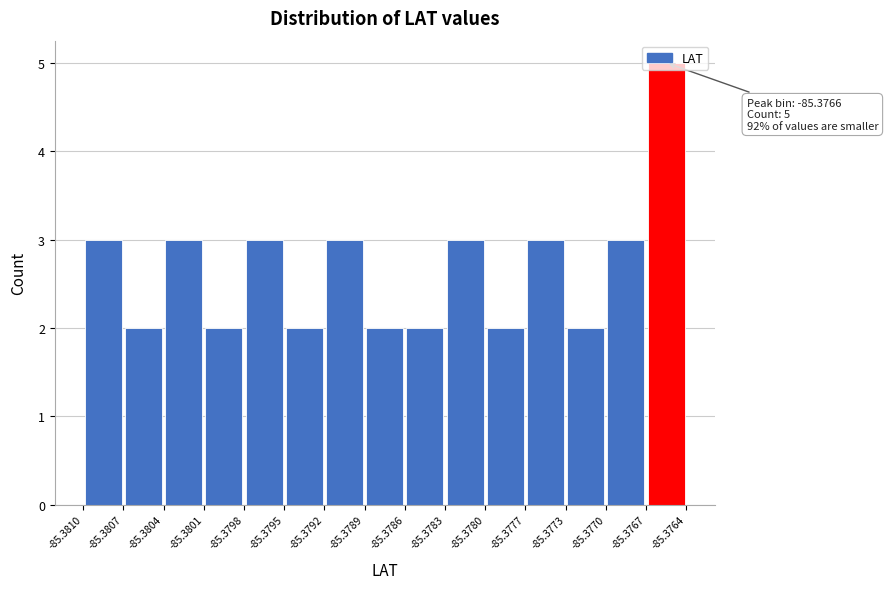

Over which range of the x-axis is the bar tallest?

-85.3767 to -85.3764